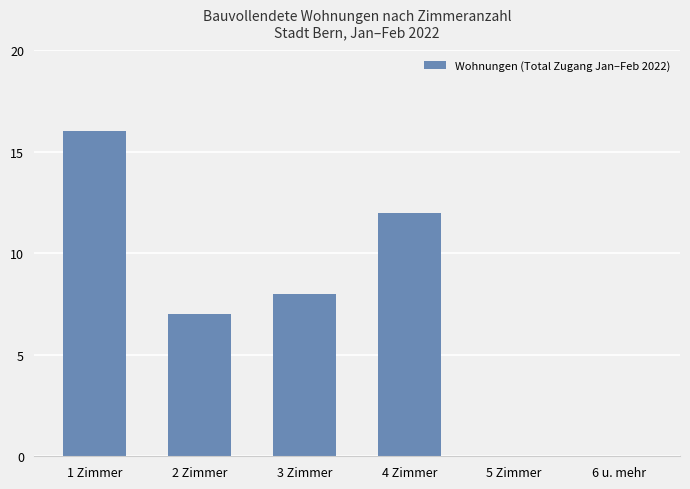

Are the bars horizontal?

No